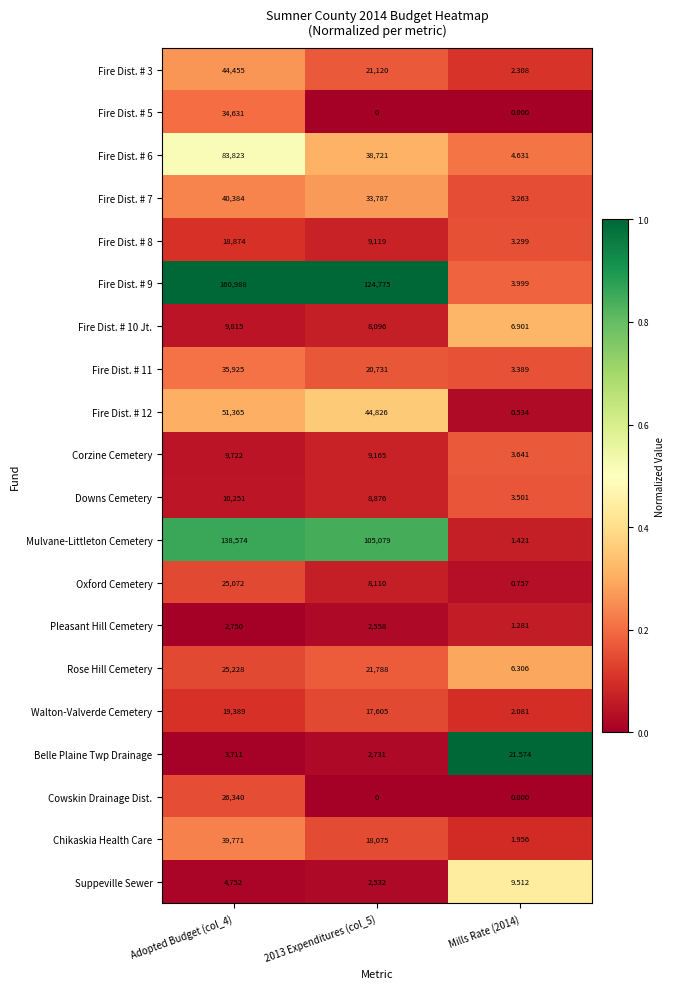

At which category is the sum across all series the highest?

Adopted Budget (col_4)